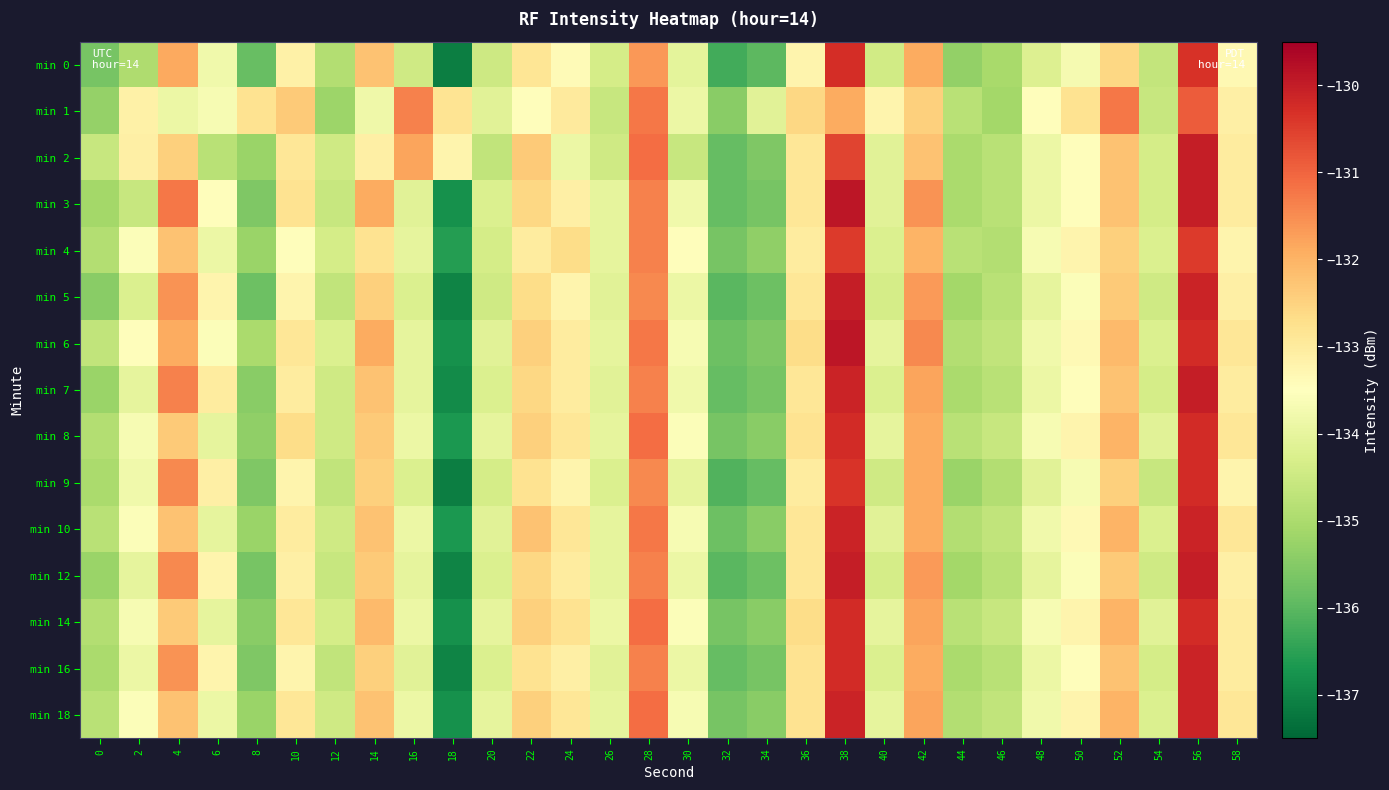

What is the total value across all series at 4?

-1980.1